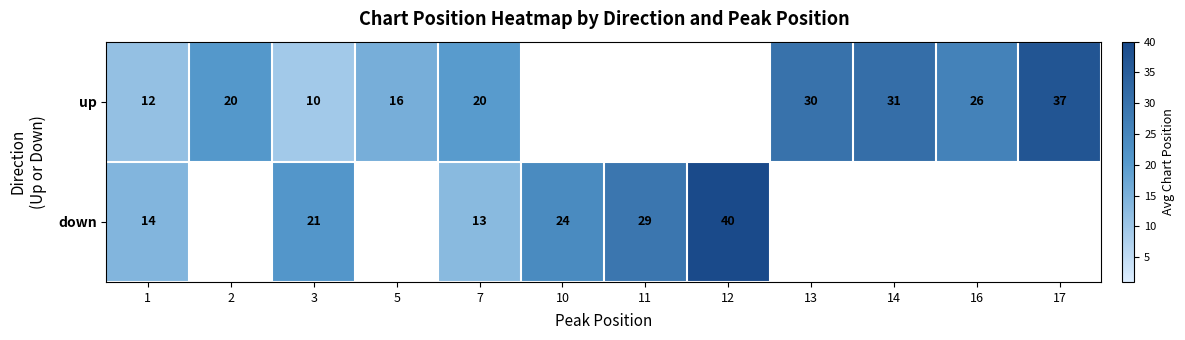

Between 12 and 5, which is larger?

5